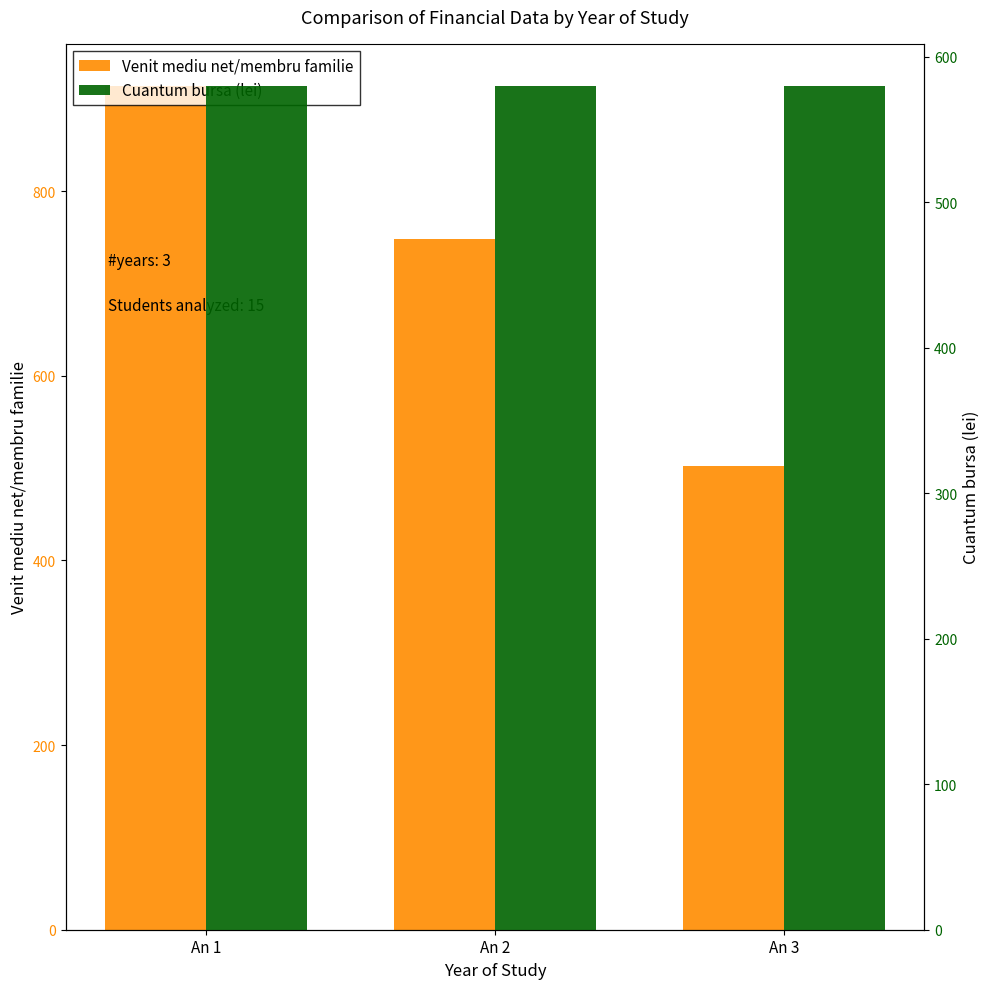

What is the greatest value displayed?

913.8